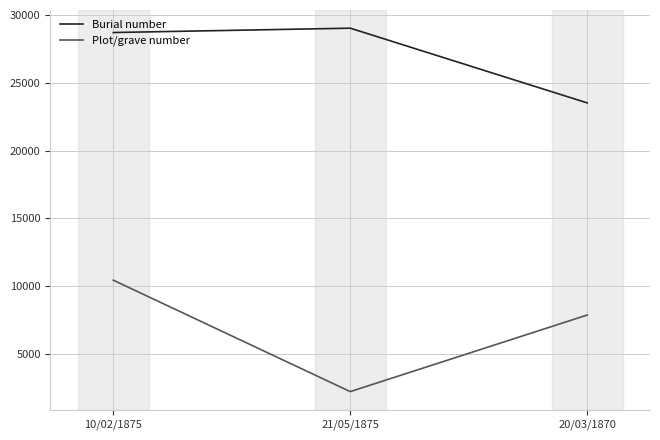

What is the sum of all Plot/grave number values?

20580